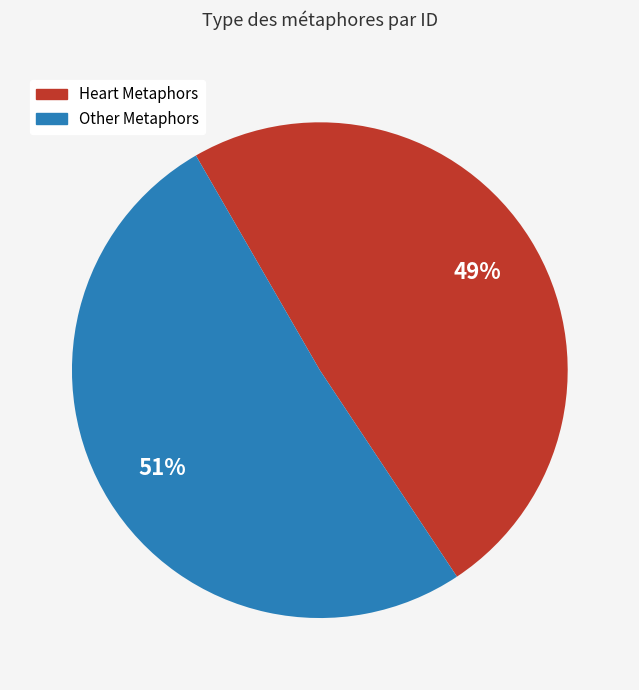

Is there any slice that represents more than half of the pie?

Yes